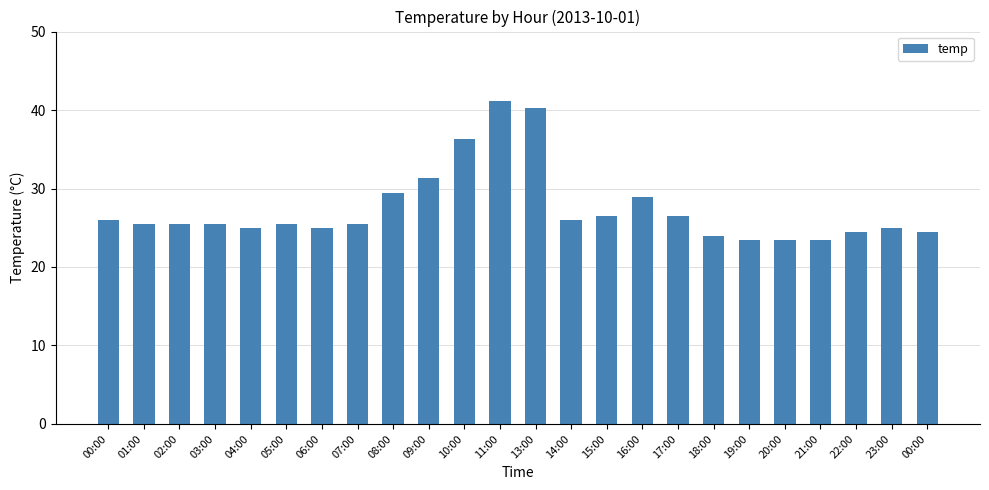

What is the smallest value displayed?

23.5